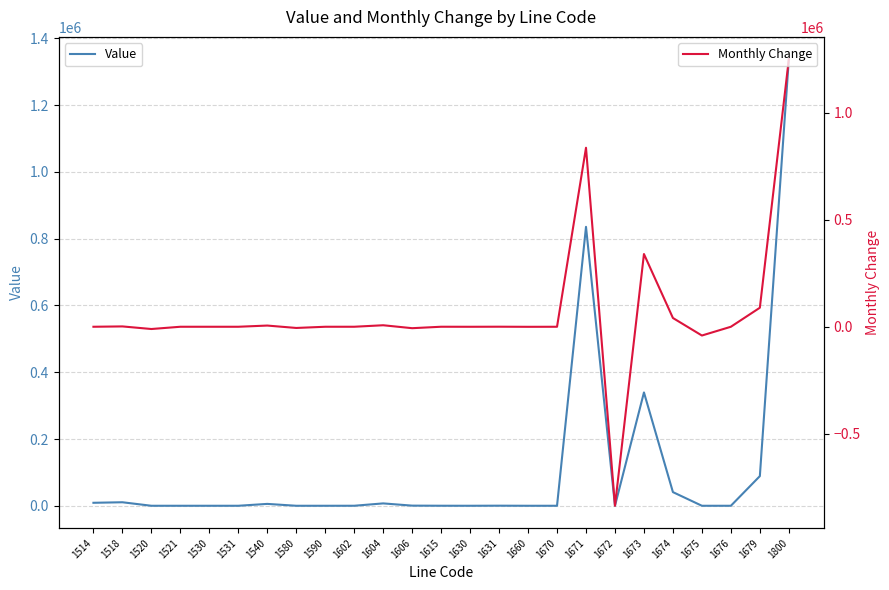

Is it true that Monthly Change equals 5 at 1531?

True